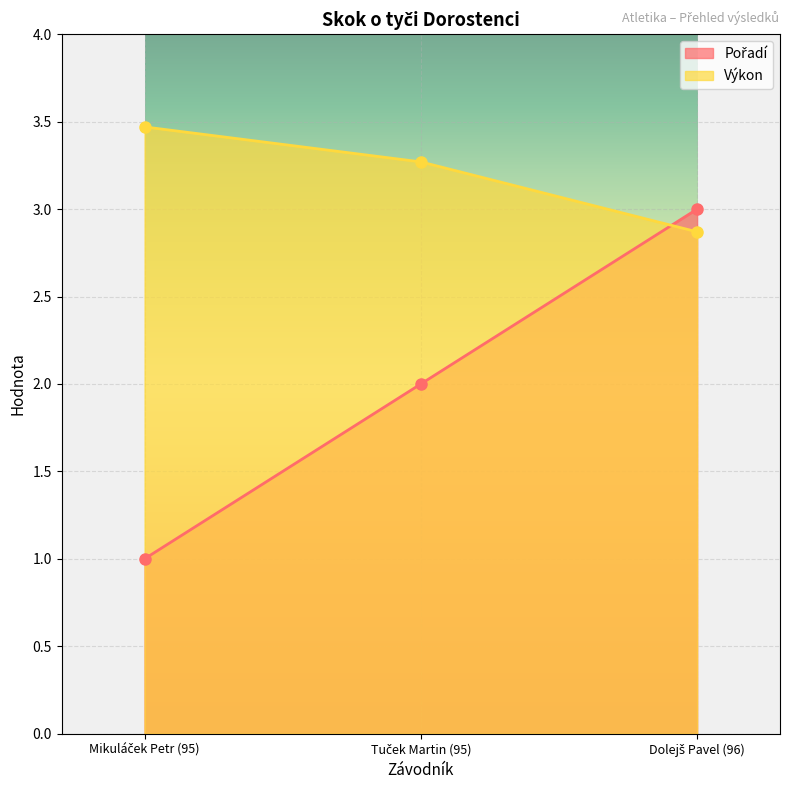

How many lines are shown in the chart?

2